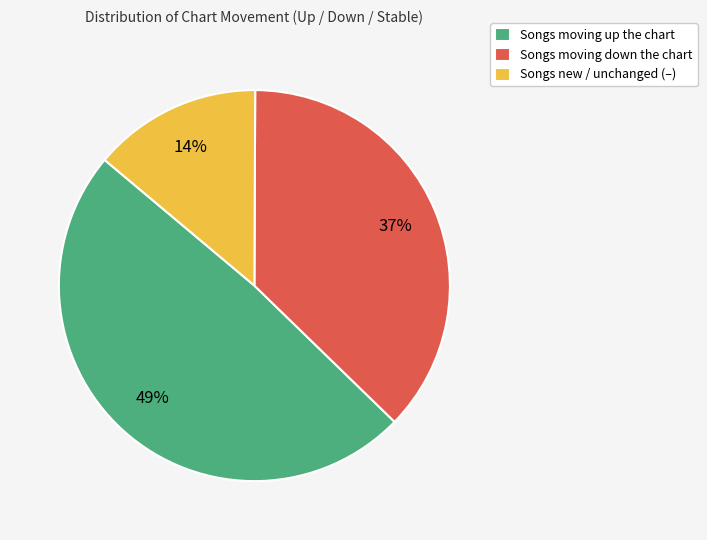

Rank the categories by value from lowest to highest.

Songs new / unchanged (–), Songs moving down the chart, Songs moving up the chart